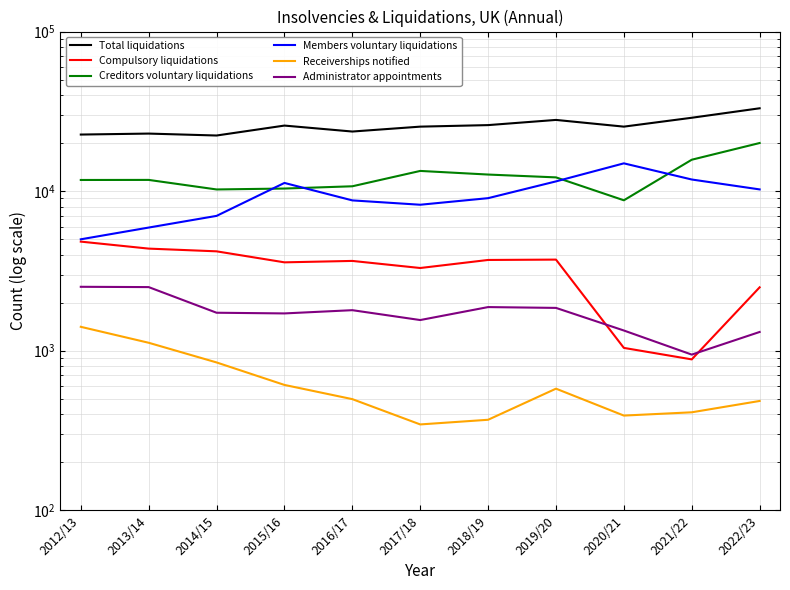

What is the spread (max minus min) of values at 2015/16?

25138